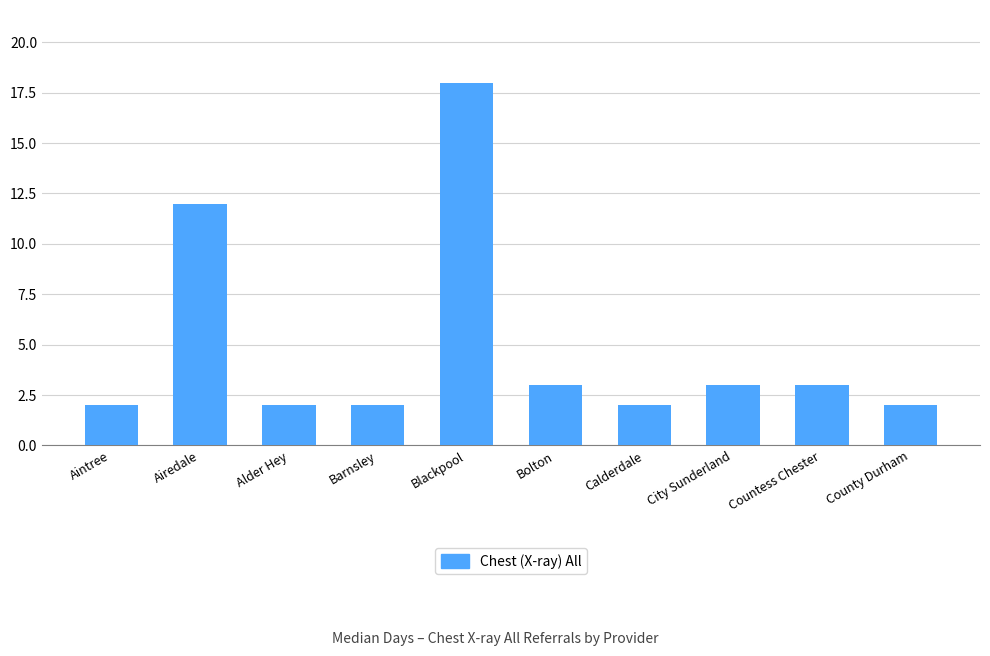

What is the ratio of the value at City Sunderland to the value at Calderdale?

1.5